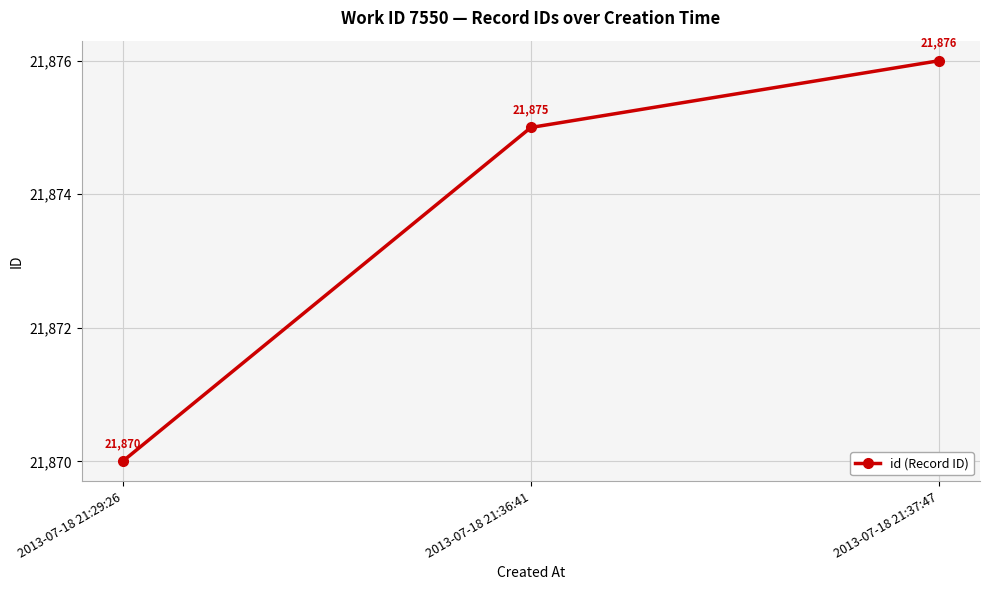

What is the difference between the values at 2013-07-18 21:29:26 and 2013-07-18 21:37:47?

6